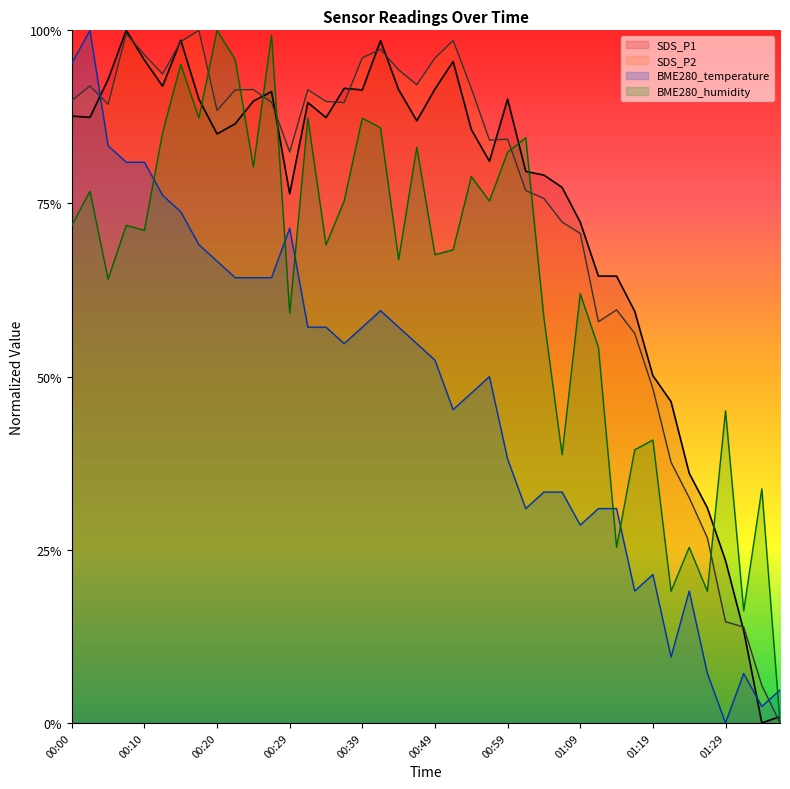

The value of BME280_humidity at 00:52 is 1.1. True or false?

False